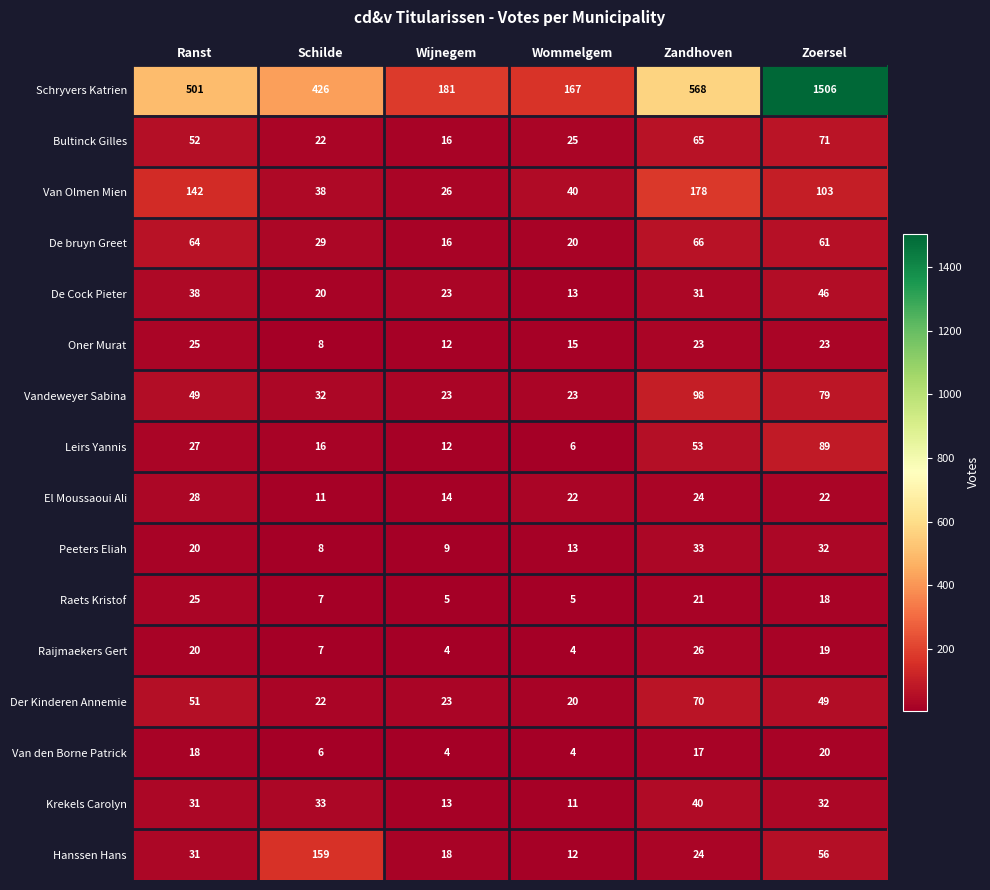

What is the smallest value displayed?

4